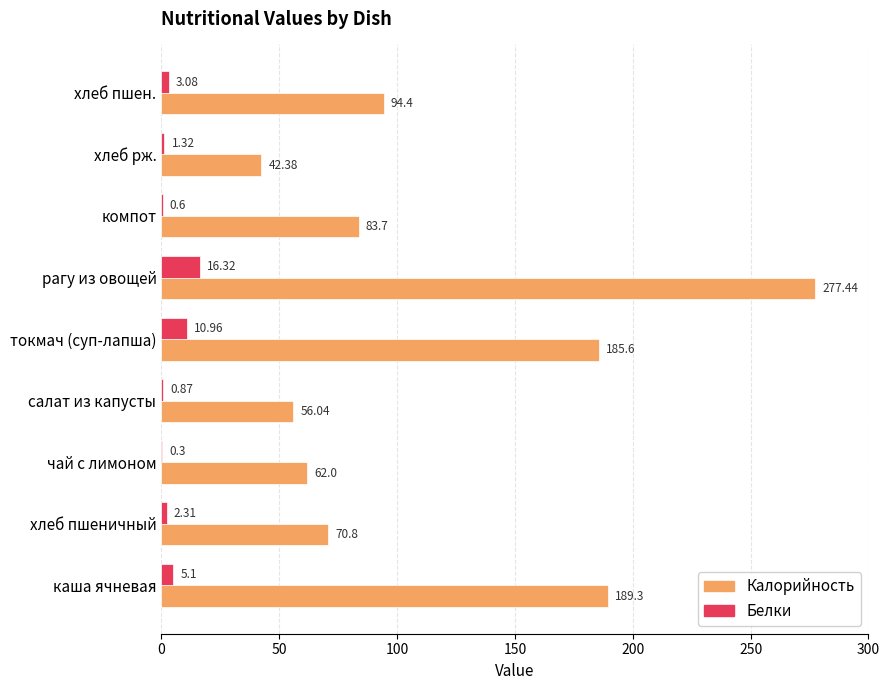

At which label is Калорийность closest to 159?

токмач (суп-лапша)